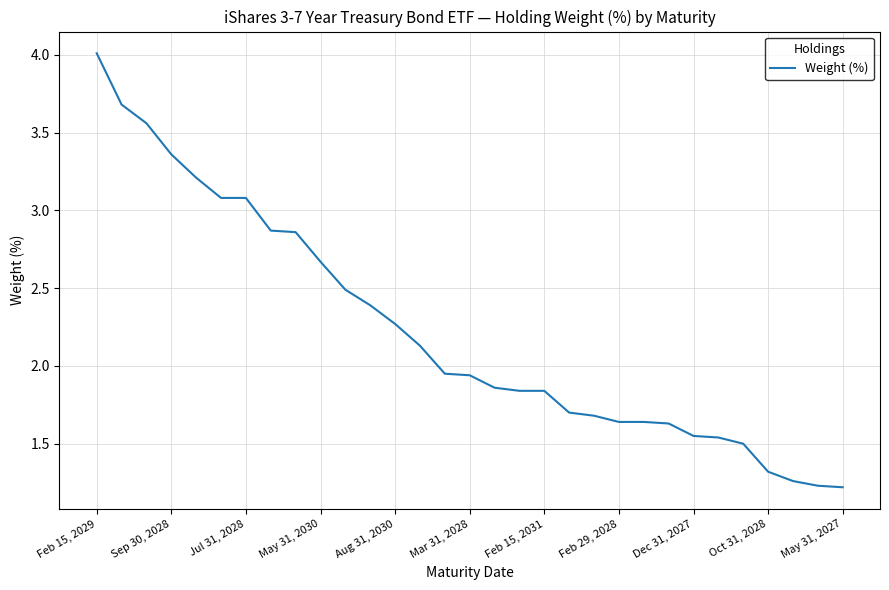

What is the difference between the maximum and minimum values?

2.8